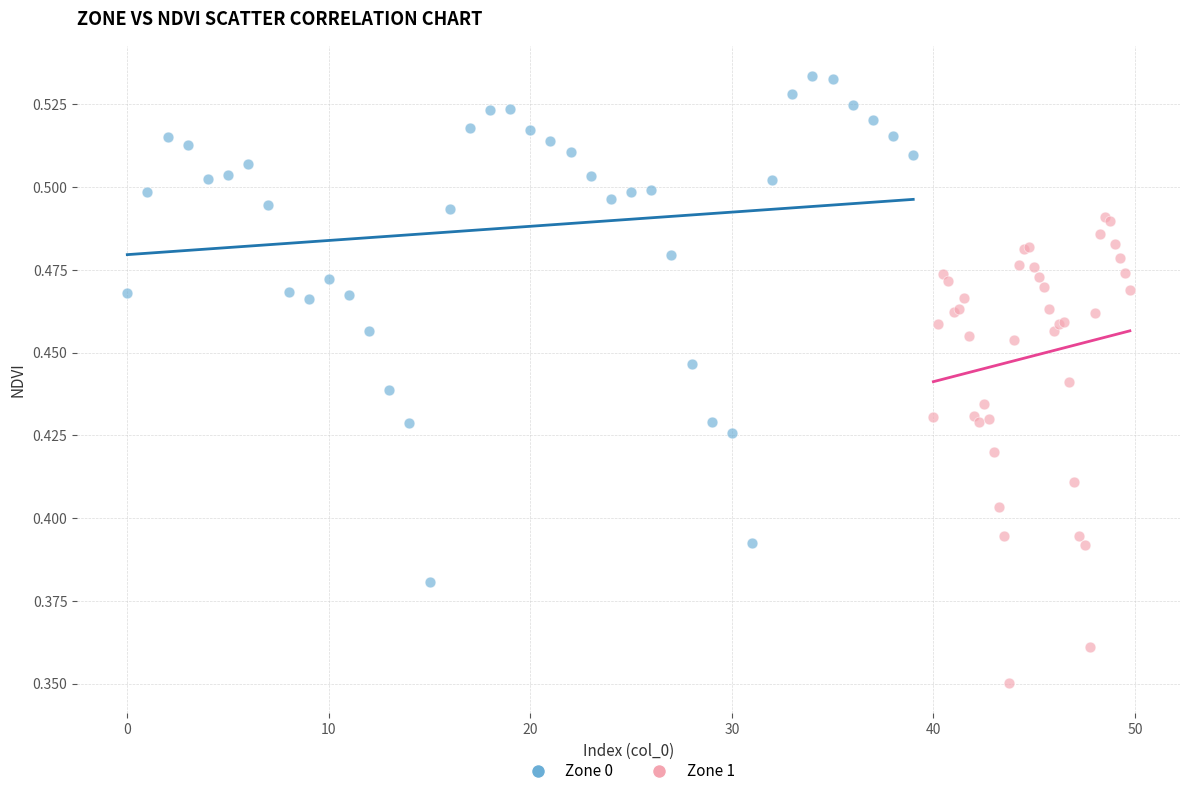

Which series has the widest spread of Y values?

Zone 0